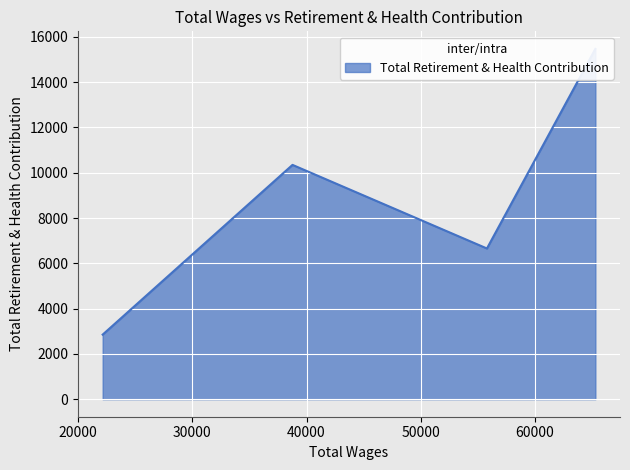

List the labels in order of value, smallest first.

22144.0, 55805.0, 38773.0, 65304.0